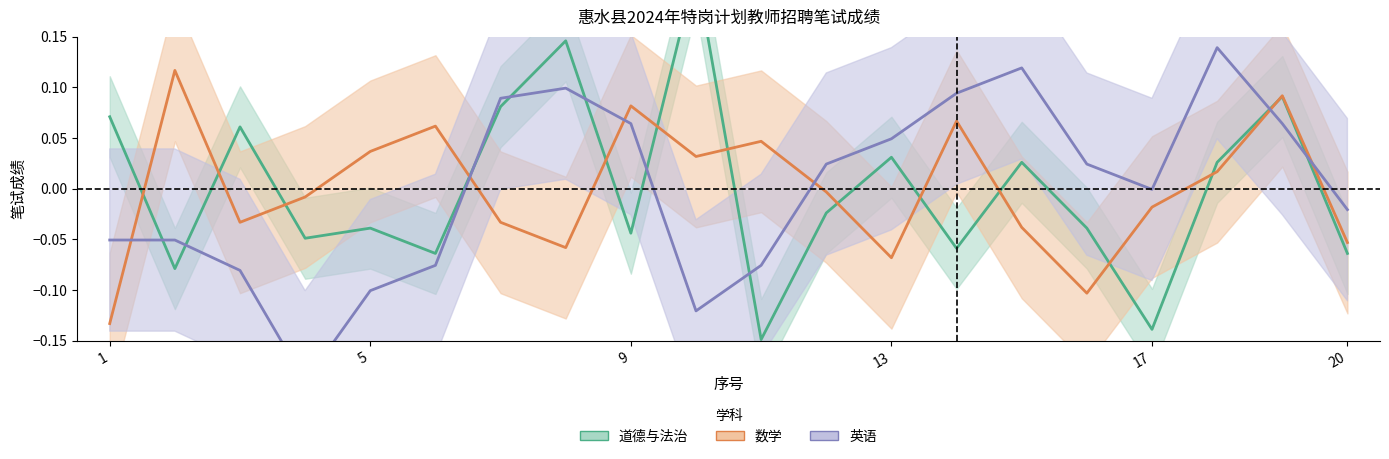

Is this an area chart (filled region under the line)?

No